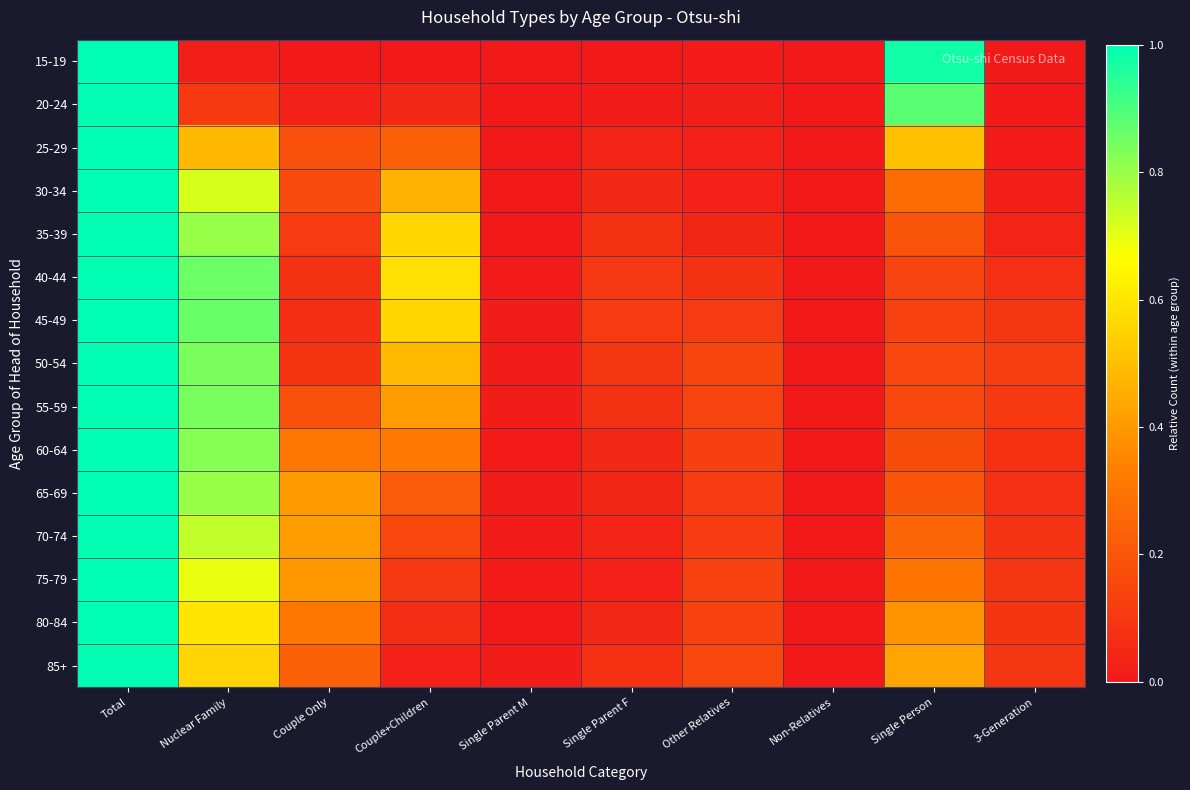

Reading right to left, list all the values displayed in this chart.

15-19: 3-Generation=0.0	Single Person=1.0	Non-Relatives=0.0	Other Relatives=0.0	Single Parent F=0.0	Single Parent M=0.0	Couple+Children=0.0	Couple Only=0.0	Nuclear Family=0.0	Total=1.0
20-24: 3-Generation=0.0	Single Person=0.9	Non-Relatives=0.0	Other Relatives=0.0	Single Parent F=0.0	Single Parent M=0.0	Couple+Children=0.0	Couple Only=0.0	Nuclear Family=0.1	Total=1.0
25-29: 3-Generation=0.0	Single Person=0.5	Non-Relatives=0.0	Other Relatives=0.0	Single Parent F=0.0	Single Parent M=0.0	Couple+Children=0.2	Couple Only=0.2	Nuclear Family=0.5	Total=1.0
30-34: 3-Generation=0.0	Single Person=0.3	Non-Relatives=0.0	Other Relatives=0.0	Single Parent F=0.1	Single Parent M=0.0	Couple+Children=0.5	Couple Only=0.2	Nuclear Family=0.7	Total=1.0
35-39: 3-Generation=0.0	Single Person=0.2	Non-Relatives=0.0	Other Relatives=0.0	Single Parent F=0.1	Single Parent M=0.0	Couple+Children=0.6	Couple Only=0.1	Nuclear Family=0.8	Total=1.0
40-44: 3-Generation=0.1	Single Person=0.1	Non-Relatives=0.0	Other Relatives=0.1	Single Parent F=0.1	Single Parent M=0.0	Couple+Children=0.6	Couple Only=0.1	Nuclear Family=0.9	Total=1.0
45-49: 3-Generation=0.1	Single Person=0.1	Non-Relatives=0.0	Other Relatives=0.1	Single Parent F=0.1	Single Parent M=0.0	Couple+Children=0.6	Couple Only=0.1	Nuclear Family=0.9	Total=1.0
50-54: 3-Generation=0.1	Single Person=0.2	Non-Relatives=0.0	Other Relatives=0.1	Single Parent F=0.1	Single Parent M=0.0	Couple+Children=0.5	Couple Only=0.1	Nuclear Family=0.8	Total=1.0
55-59: 3-Generation=0.1	Single Person=0.2	Non-Relatives=0.0	Other Relatives=0.1	Single Parent F=0.1	Single Parent M=0.0	Couple+Children=0.4	Couple Only=0.2	Nuclear Family=0.8	Total=1.0
60-64: 3-Generation=0.1	Single Person=0.2	Non-Relatives=0.0	Other Relatives=0.1	Single Parent F=0.1	Single Parent M=0.0	Couple+Children=0.3	Couple Only=0.3	Nuclear Family=0.8	Total=1.0
65-69: 3-Generation=0.1	Single Person=0.2	Non-Relatives=0.0	Other Relatives=0.1	Single Parent F=0.0	Single Parent M=0.0	Couple+Children=0.2	Couple Only=0.4	Nuclear Family=0.8	Total=1.0
70-74: 3-Generation=0.1	Single Person=0.2	Non-Relatives=0.0	Other Relatives=0.1	Single Parent F=0.0	Single Parent M=0.0	Couple+Children=0.2	Couple Only=0.4	Nuclear Family=0.7	Total=1.0
75-79: 3-Generation=0.1	Single Person=0.3	Non-Relatives=0.0	Other Relatives=0.1	Single Parent F=0.0	Single Parent M=0.0	Couple+Children=0.1	Couple Only=0.4	Nuclear Family=0.7	Total=1.0
80-84: 3-Generation=0.1	Single Person=0.4	Non-Relatives=0.0	Other Relatives=0.1	Single Parent F=0.0	Single Parent M=0.0	Couple+Children=0.1	Couple Only=0.3	Nuclear Family=0.6	Total=1.0
85+: 3-Generation=0.1	Single Person=0.4	Non-Relatives=0.0	Other Relatives=0.2	Single Parent F=0.1	Single Parent M=0.0	Couple+Children=0.0	Couple Only=0.2	Nuclear Family=0.6	Total=1.0